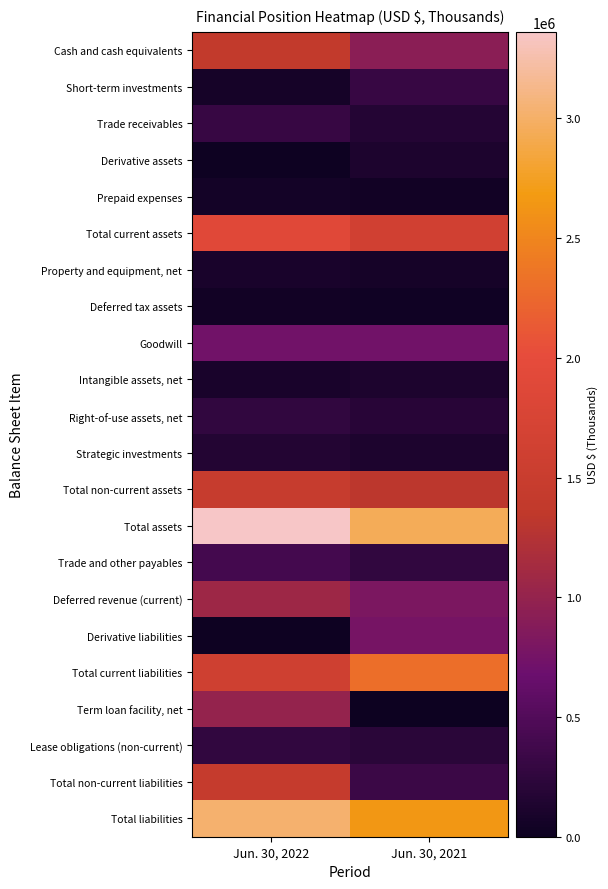

At Jun. 30, 2021, list the series in order from largest to smallest.

Total assets, Total liabilities, Total current liabilities, Total current assets, Total non-current assets, Cash and cash equivalents, Deferred revenue (current), Derivative liabilities, Goodwill, Total non-current liabilities, Short-term investments, Trade and other payables, Lease obligations (non-current), Right-of-use assets, net, Trade receivables, Derivative assets, Intangible assets, net, Strategic investments, Property and equipment, net, Prepaid expenses, Deferred tax assets, Term loan facility, net